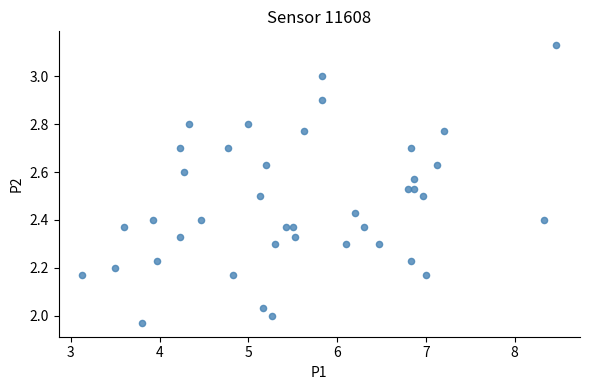

What is the range of Y values (max minus min)?

1.2